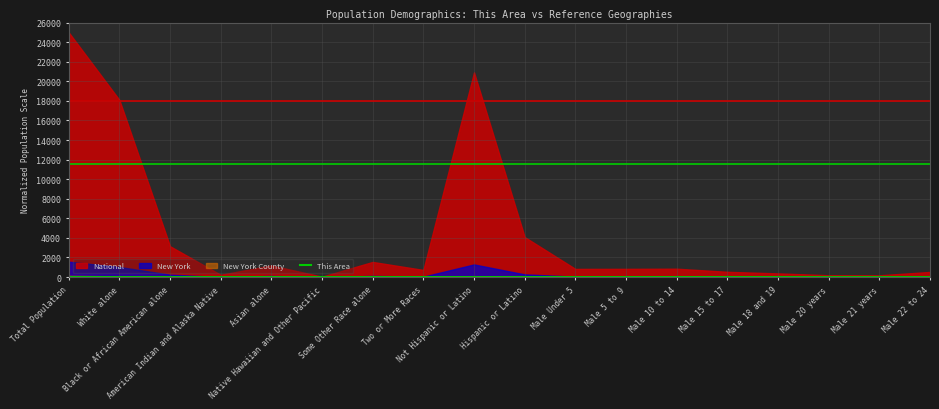

The chart shows a value of 0.0 at American Indian and Alaska Native. True or false?

True